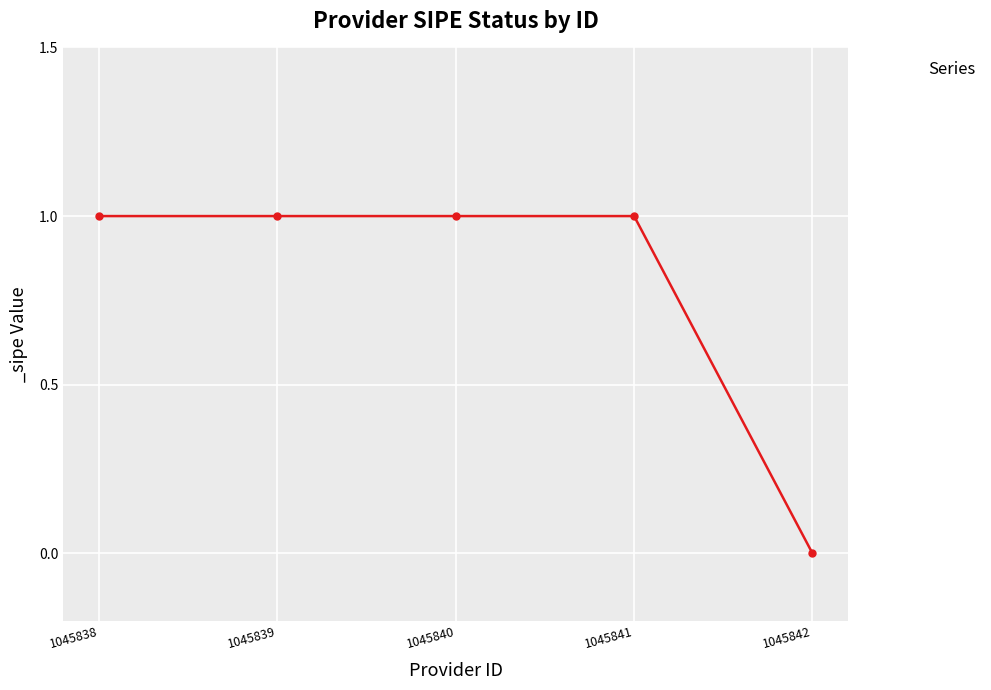

At which label is the value closest to 0?

1045842